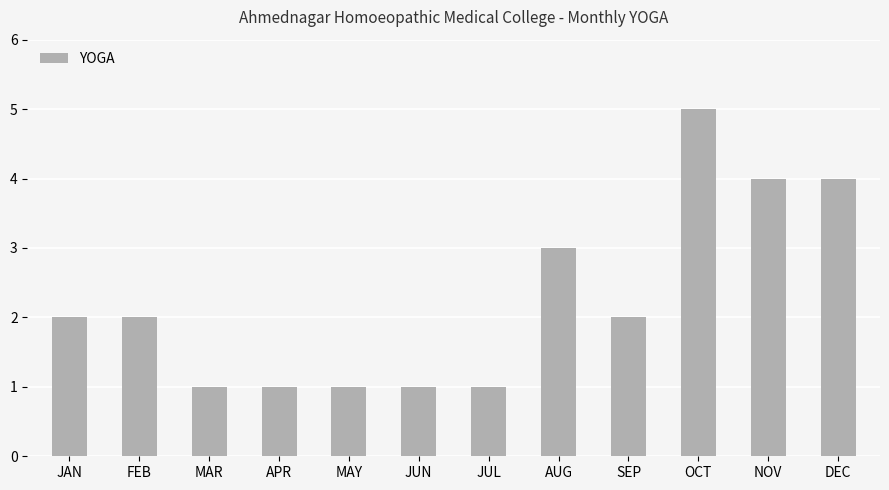

What is the difference between the maximum and minimum values?

4